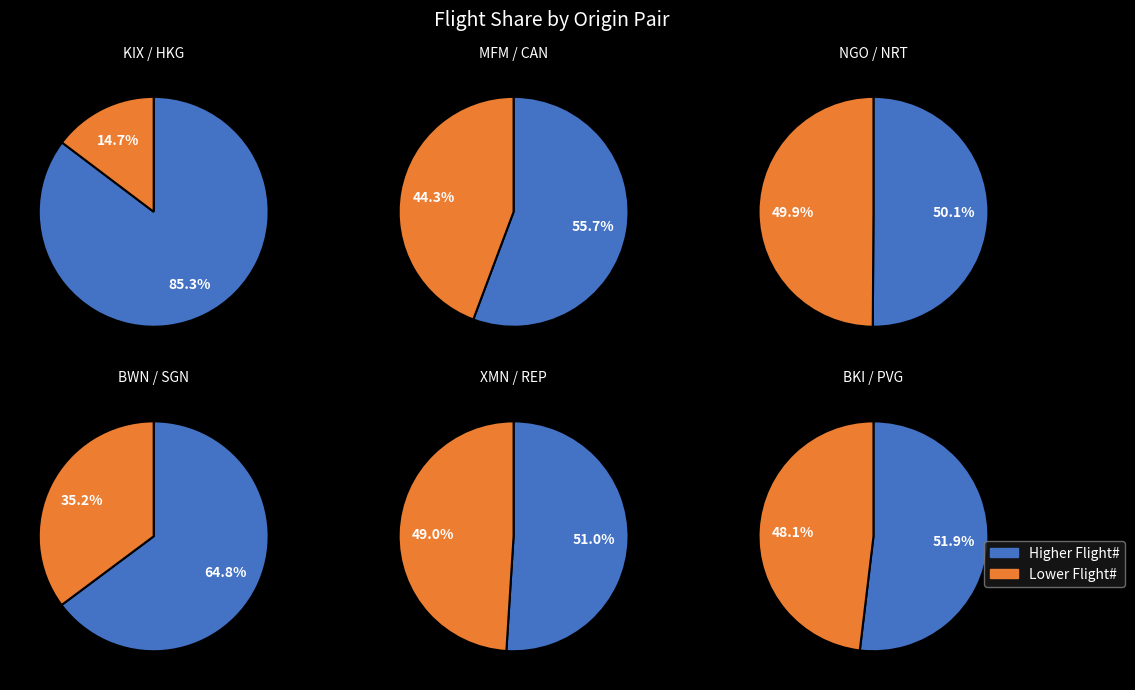

True or false: BKI accounts for 1% of the total.

False